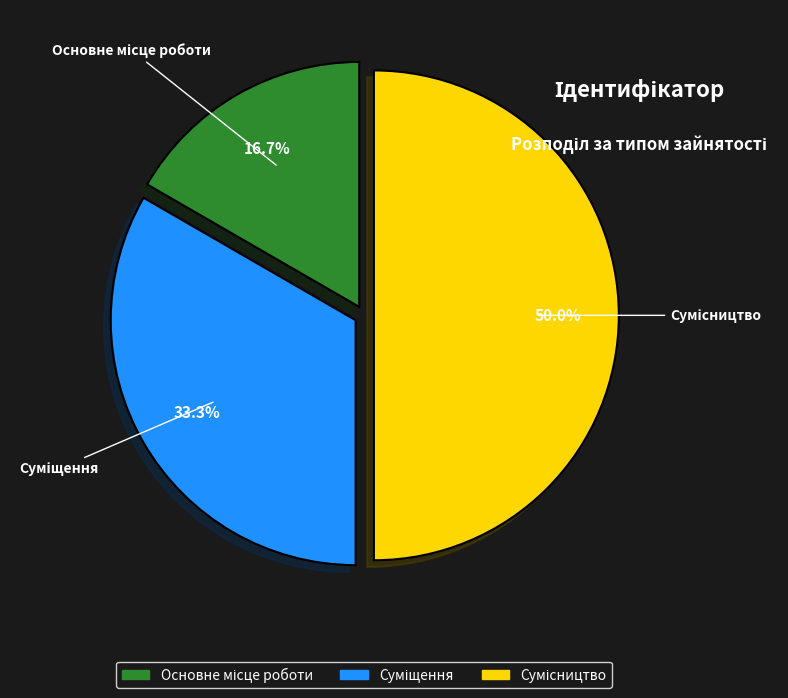

Is it true that Основне місце роботи is 11% of the pie?

False